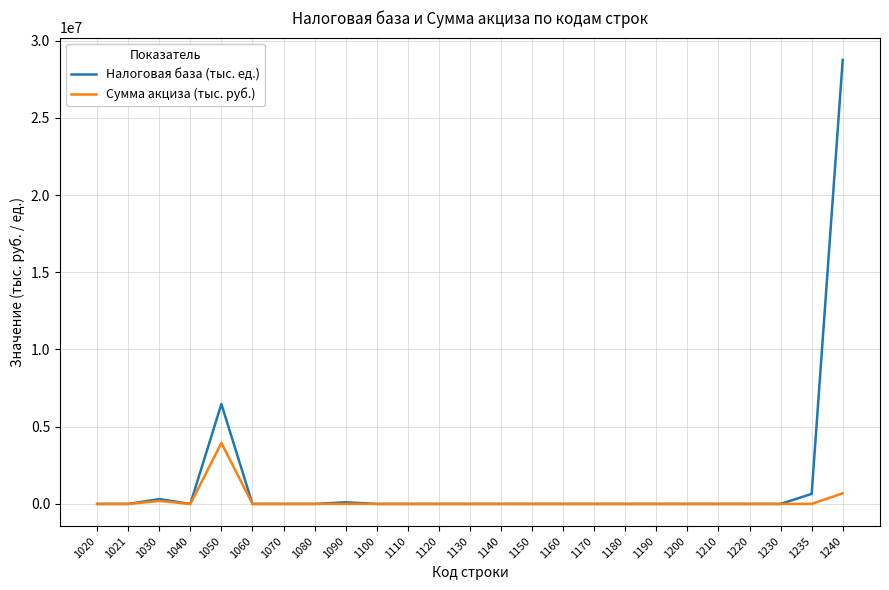

Which series has the largest range (max minus min)?

Налоговая база (тыс. ед.)